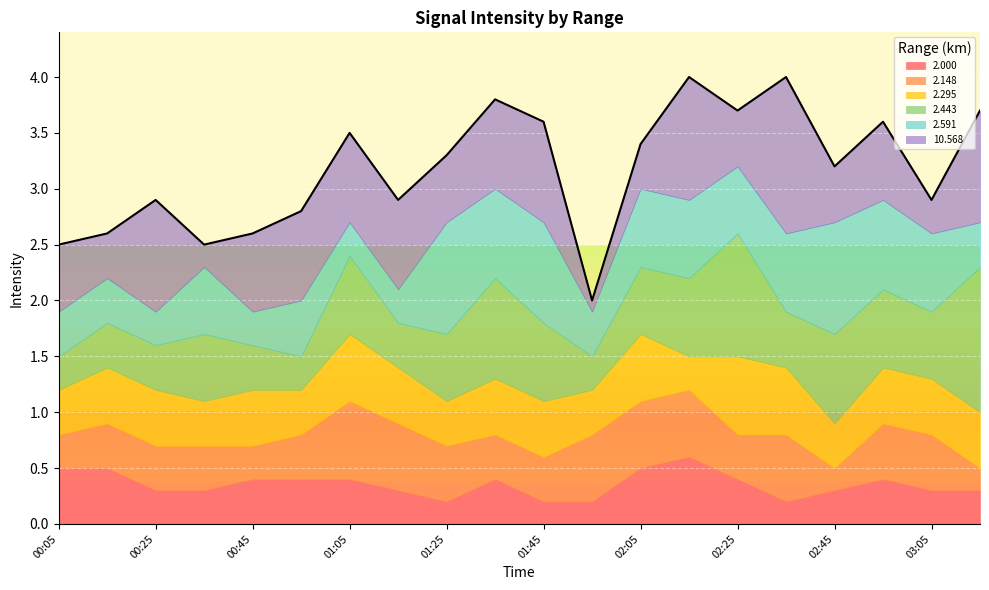

Which series has the largest total across all categories?

10.568